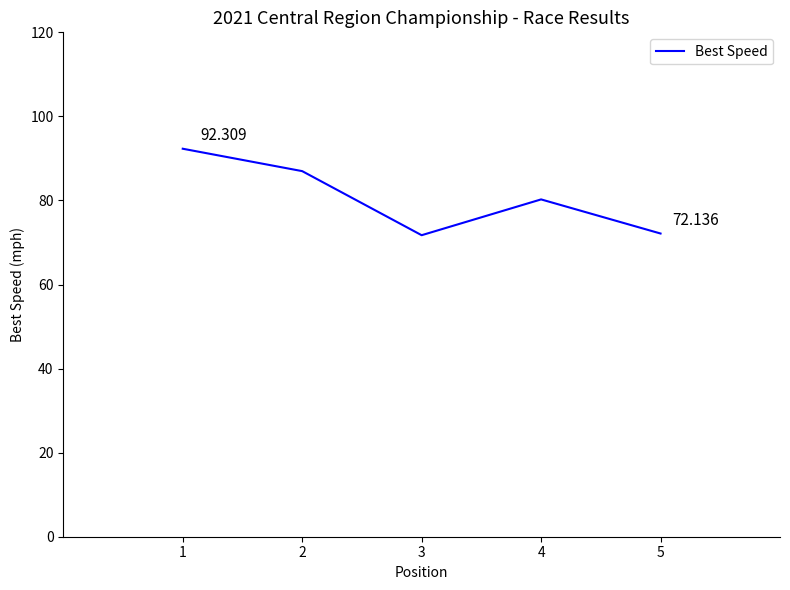

List the labels in order of value, largest first.

1, 2, 4, 5, 3